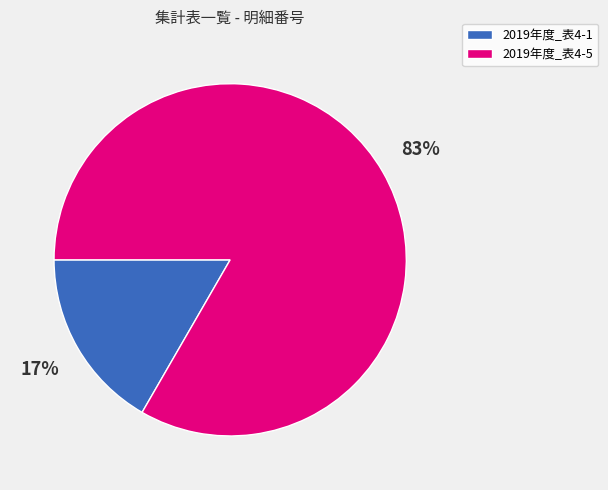

Which category accounts for the majority?

2019年度_表4-5